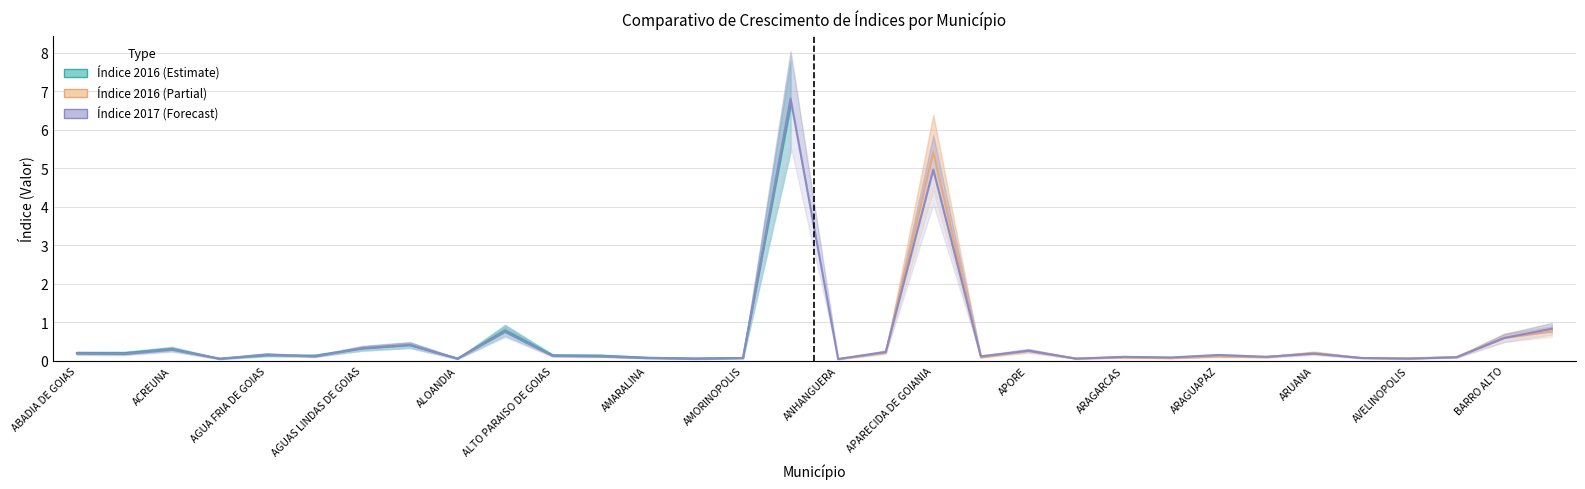

What is the value of the 2nd point from the left?

0.2